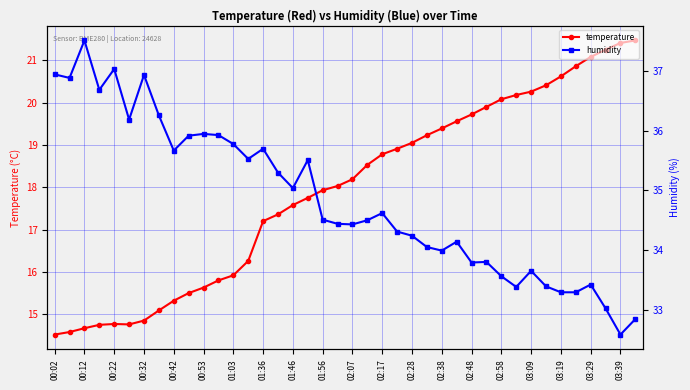

What is the highest value of the temperature series?

21.5